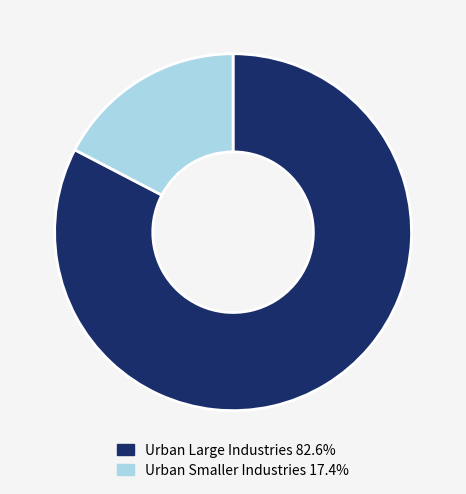

What is the ratio of the value at Urban Large Industries 82.6% to the value at Urban Smaller Industries 17.4%?

4.8